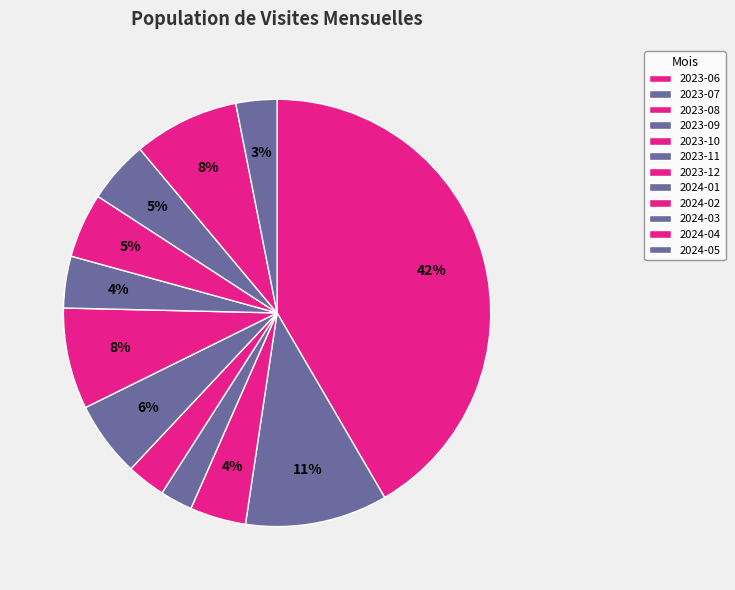

Which category has the smallest portion of the pie?

2023-09